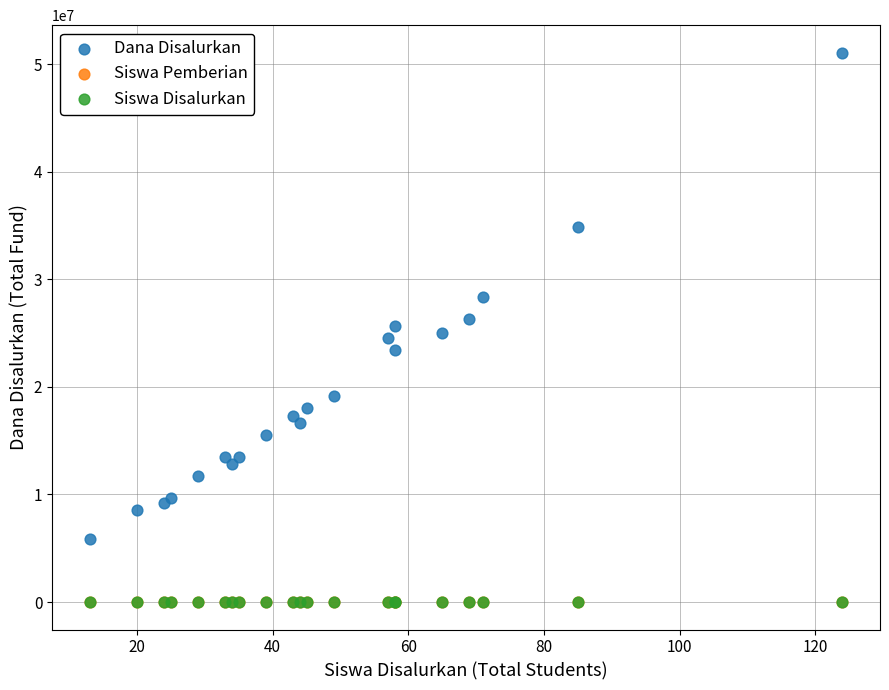

Which series reaches the maximum Y coordinate?

Dana Disalurkan